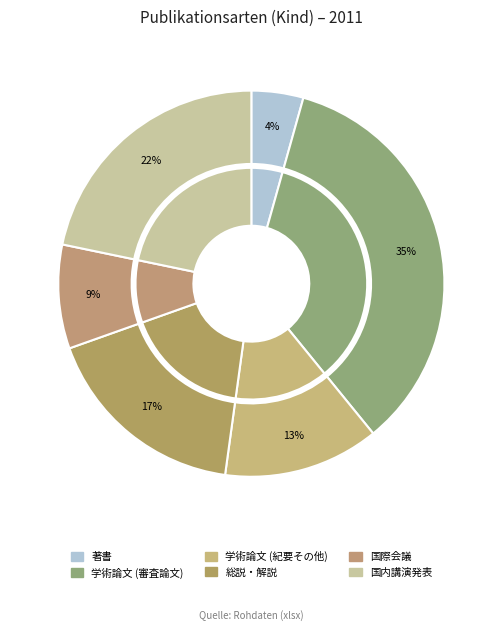

How many segments does this pie chart have?

6